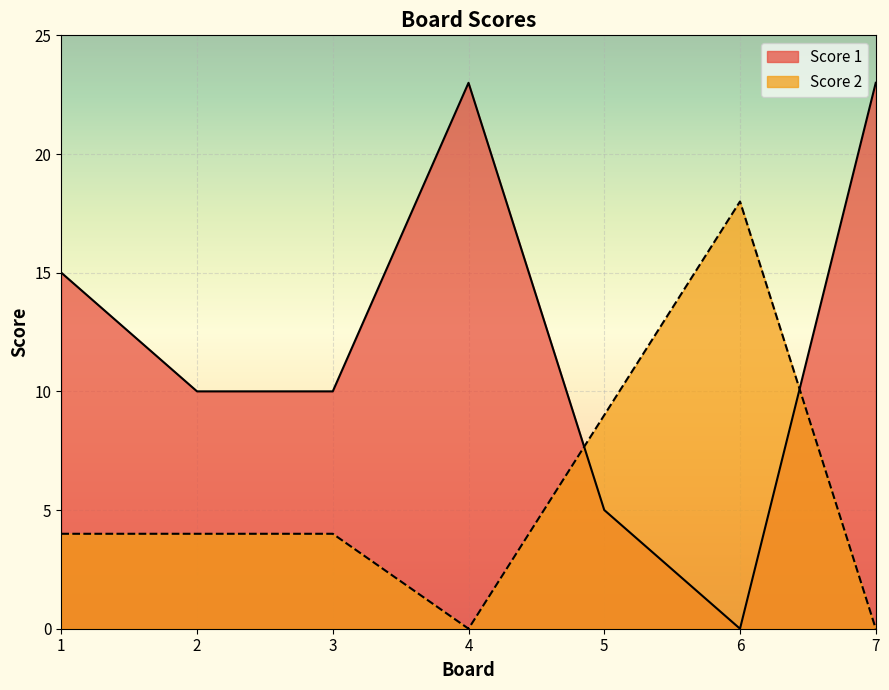

What is the value of the Score 1 point at the 4th from the left?

23